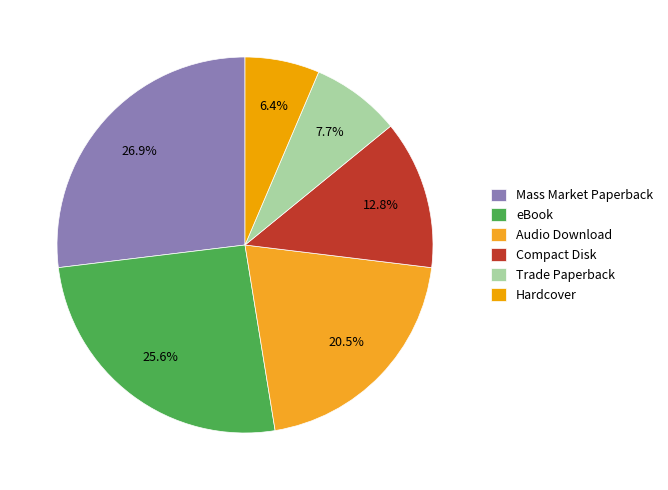

To the nearest percent, what portion does Trade Paperback represent?

8%